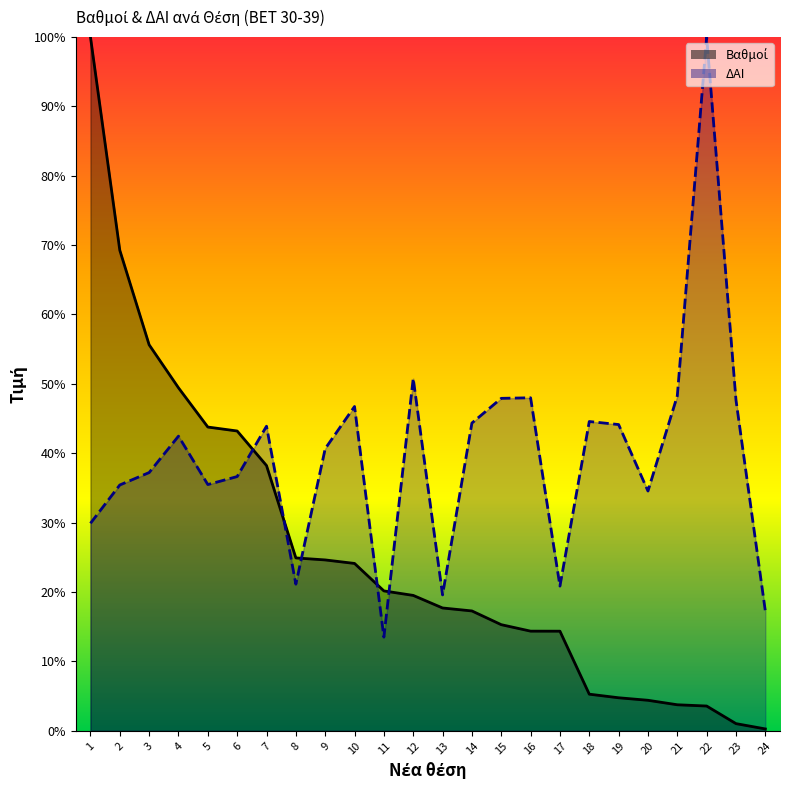

What value does the ΔΑΙ series have at 3?

37.2